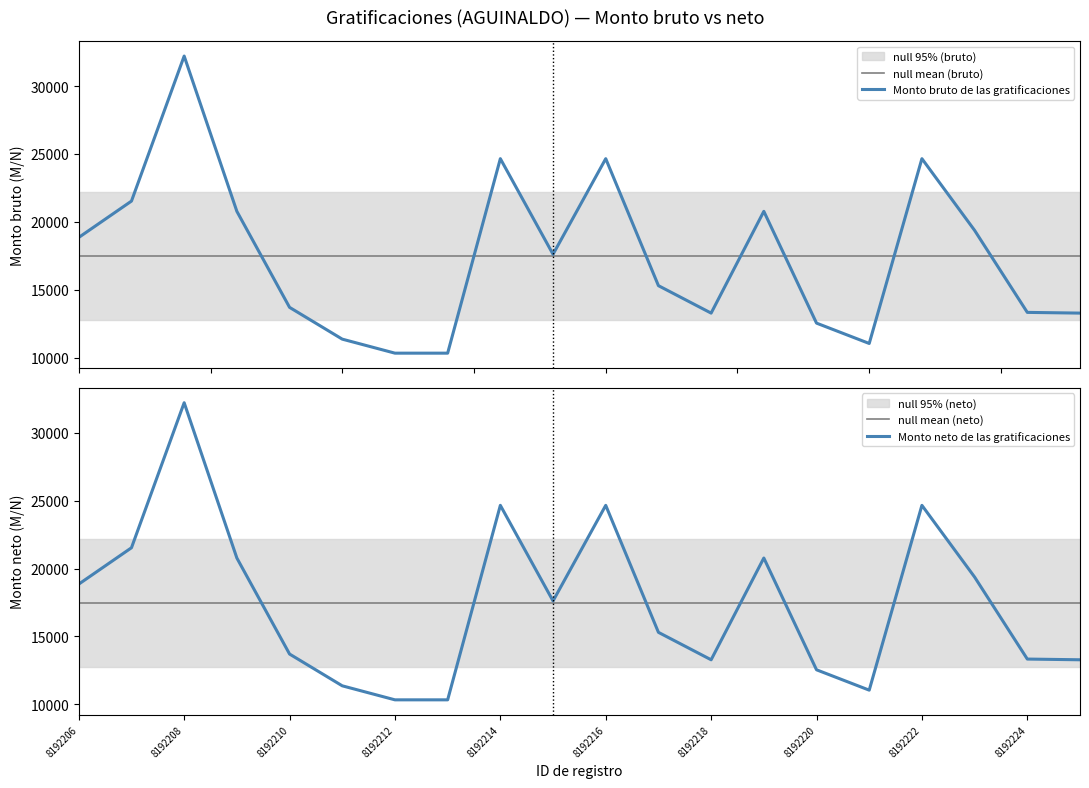

At how many categories does at least one series exceed 13538?

20